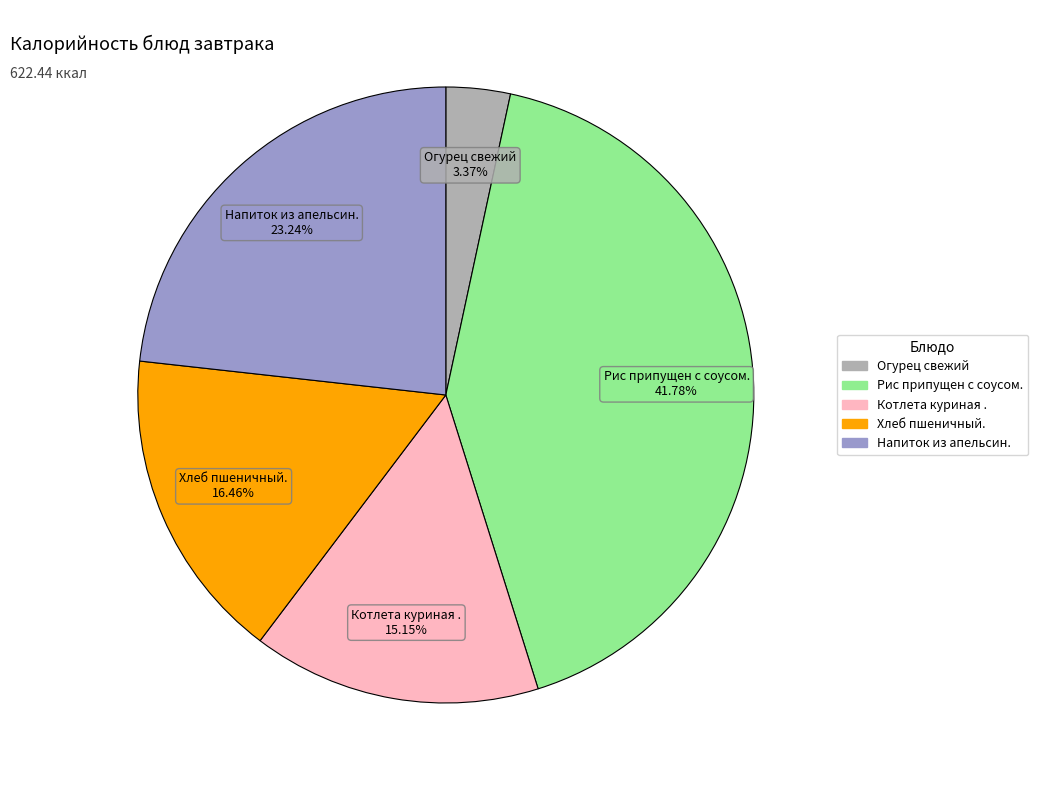

Rank the categories by value from highest to lowest.

Рис припущен с соусом., Напиток из апельсин., Хлеб пшеничный., Котлета куриная ., Огурец свежий